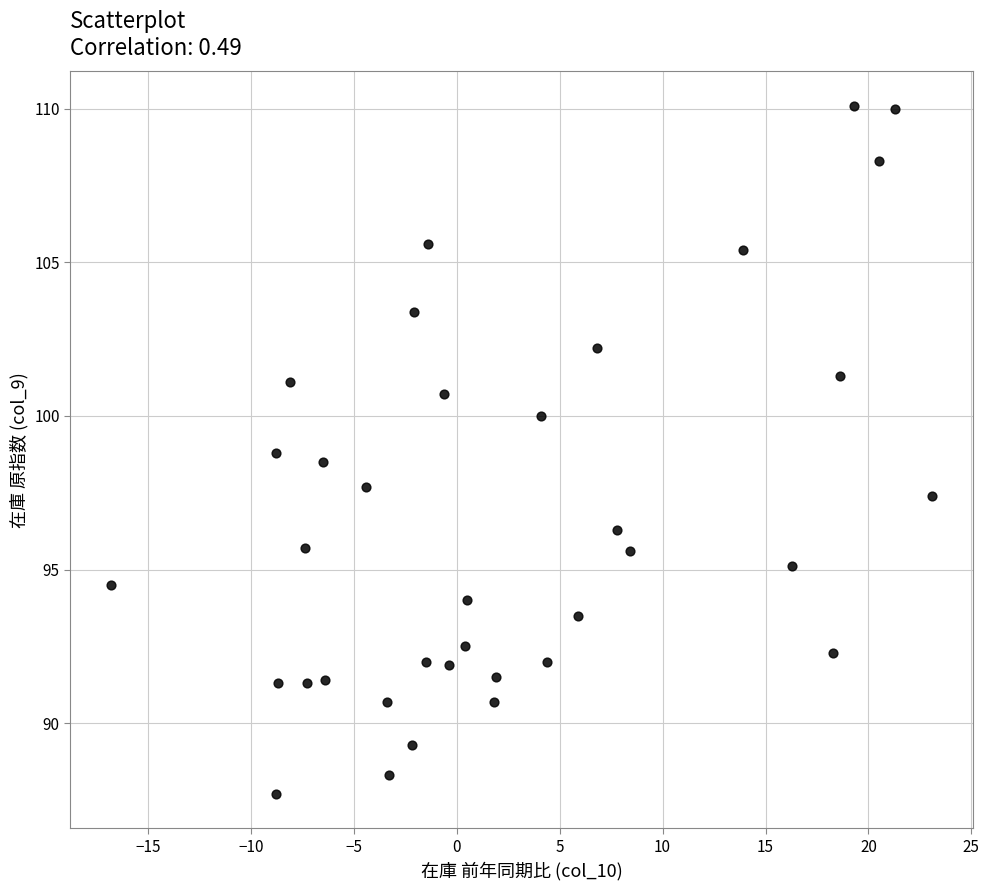

What is the range of X values (max minus min)?

39.9